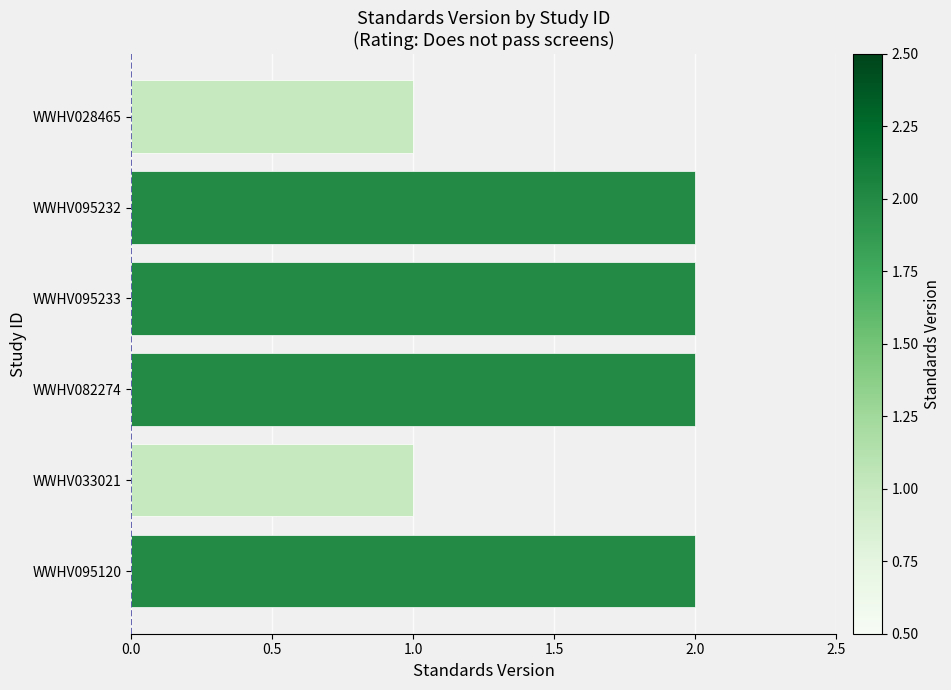

What position from the top is WWHV028465?

1